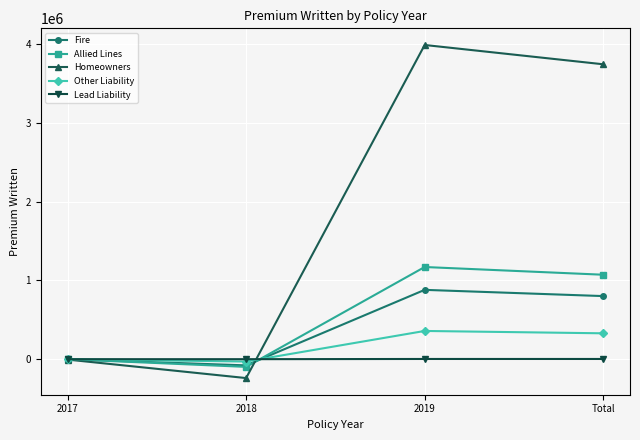

What is the spread (max minus min) of values at 2019?

3986493